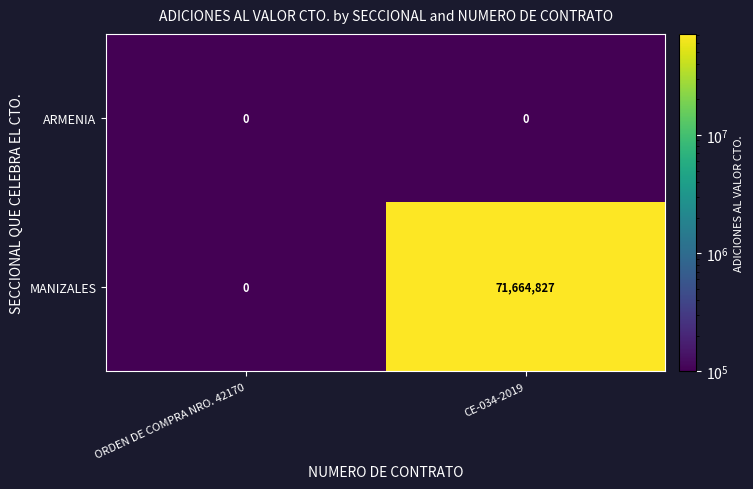

Which series has the largest total across all categories?

MANIZALES